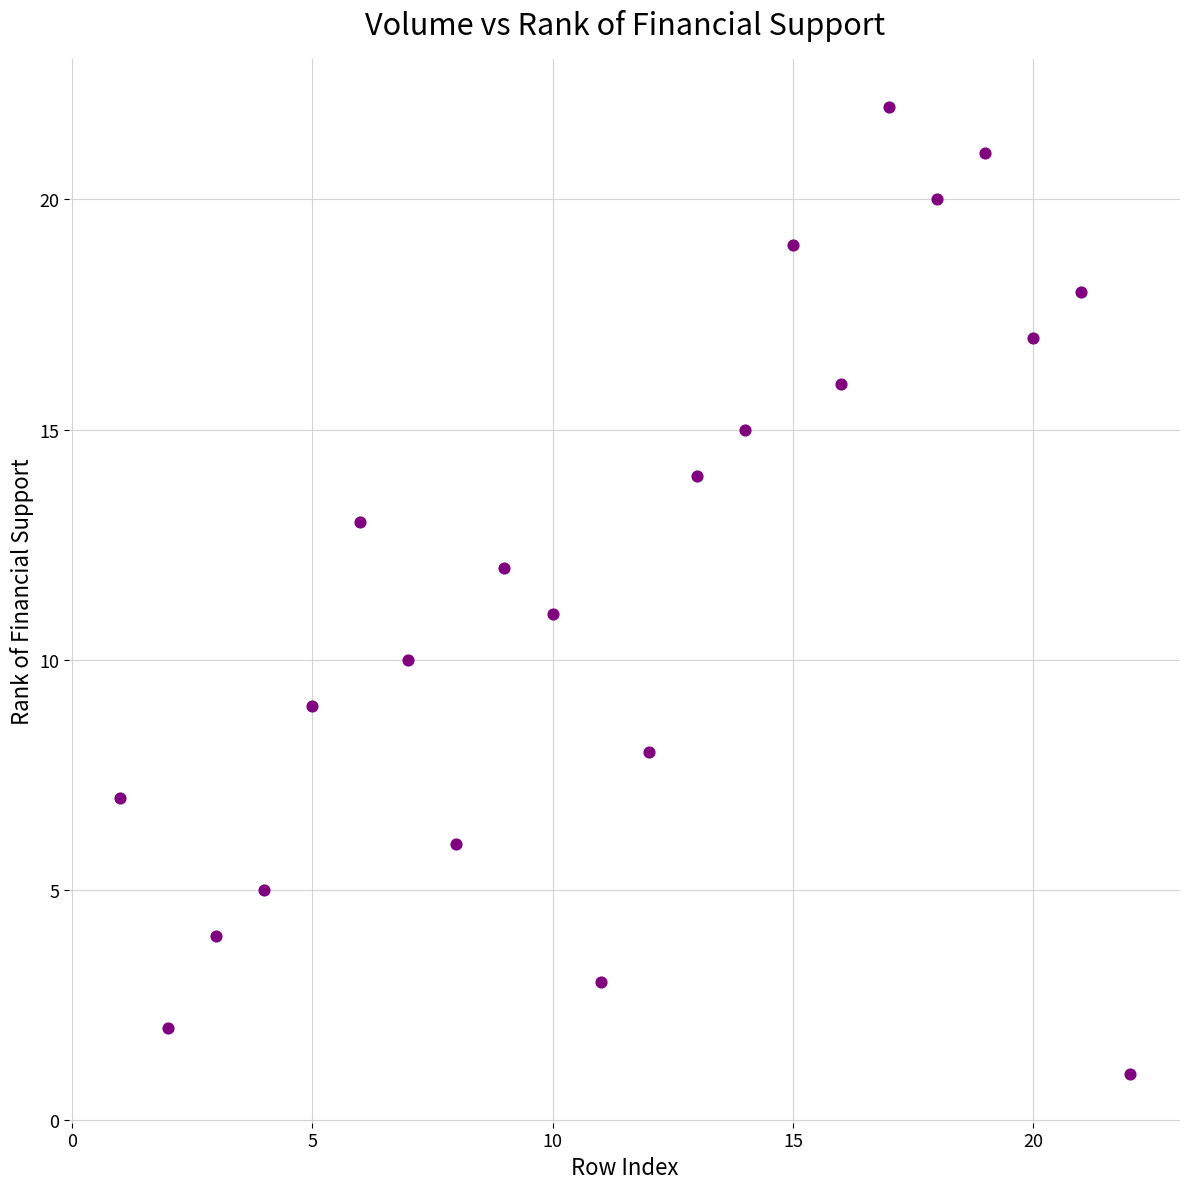

What is the range of X values (max minus min)?

21